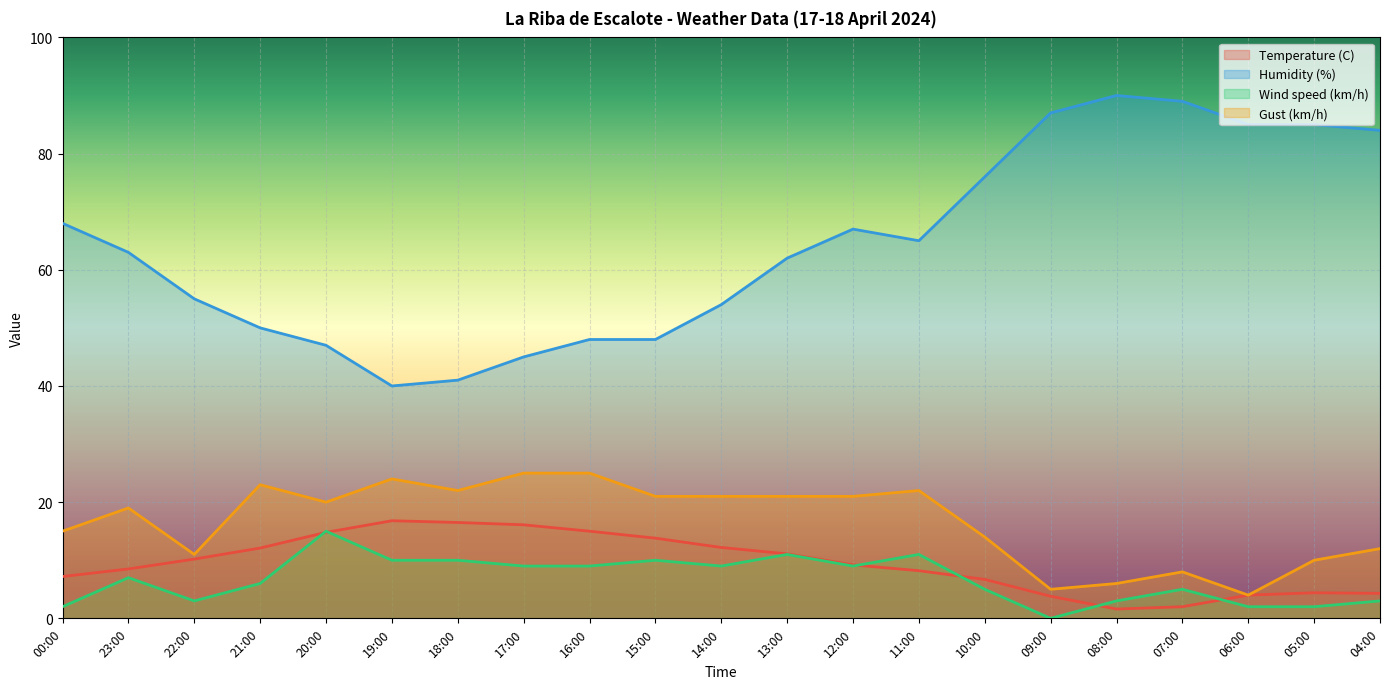

How many distinct data groups are displayed?

4